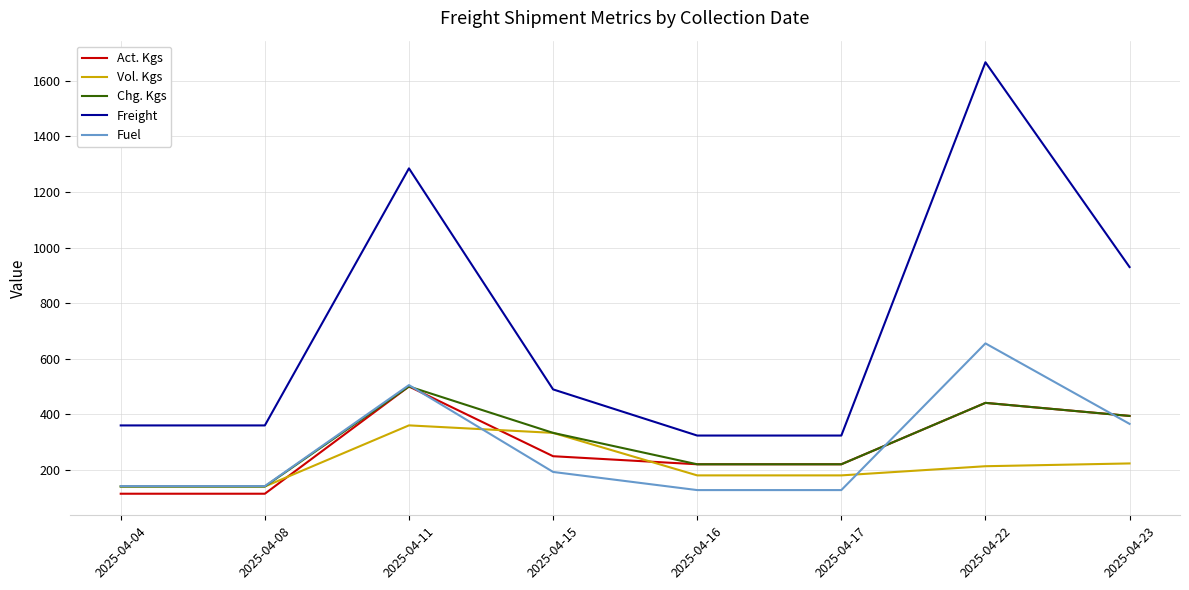

Which series has the widest spread of values?

Freight